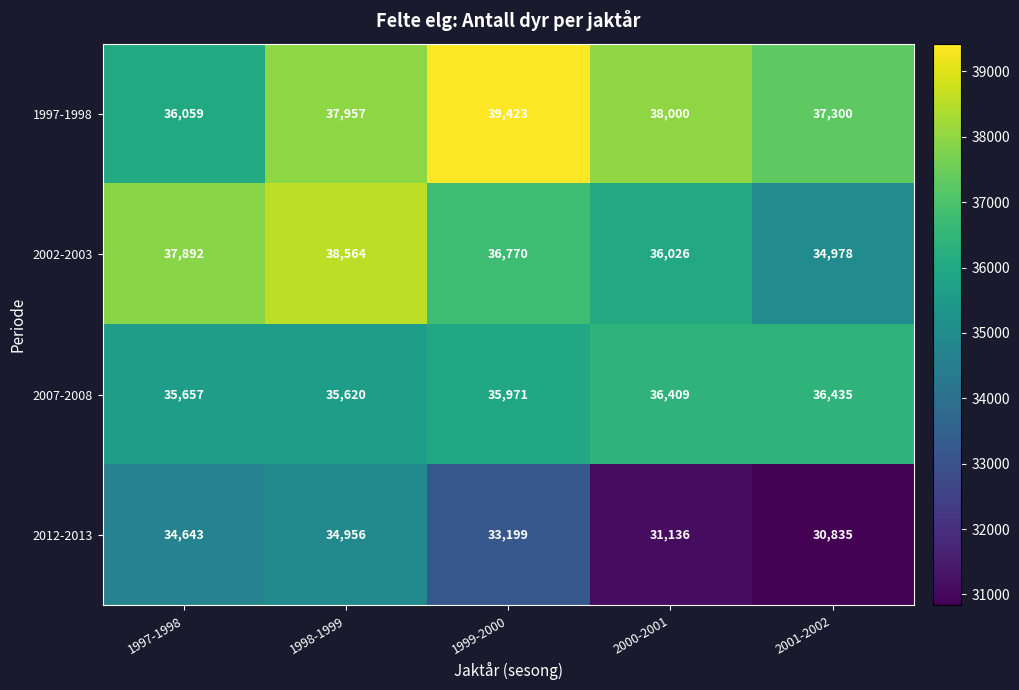

What is the total value across all series at 2000-2001?

141571